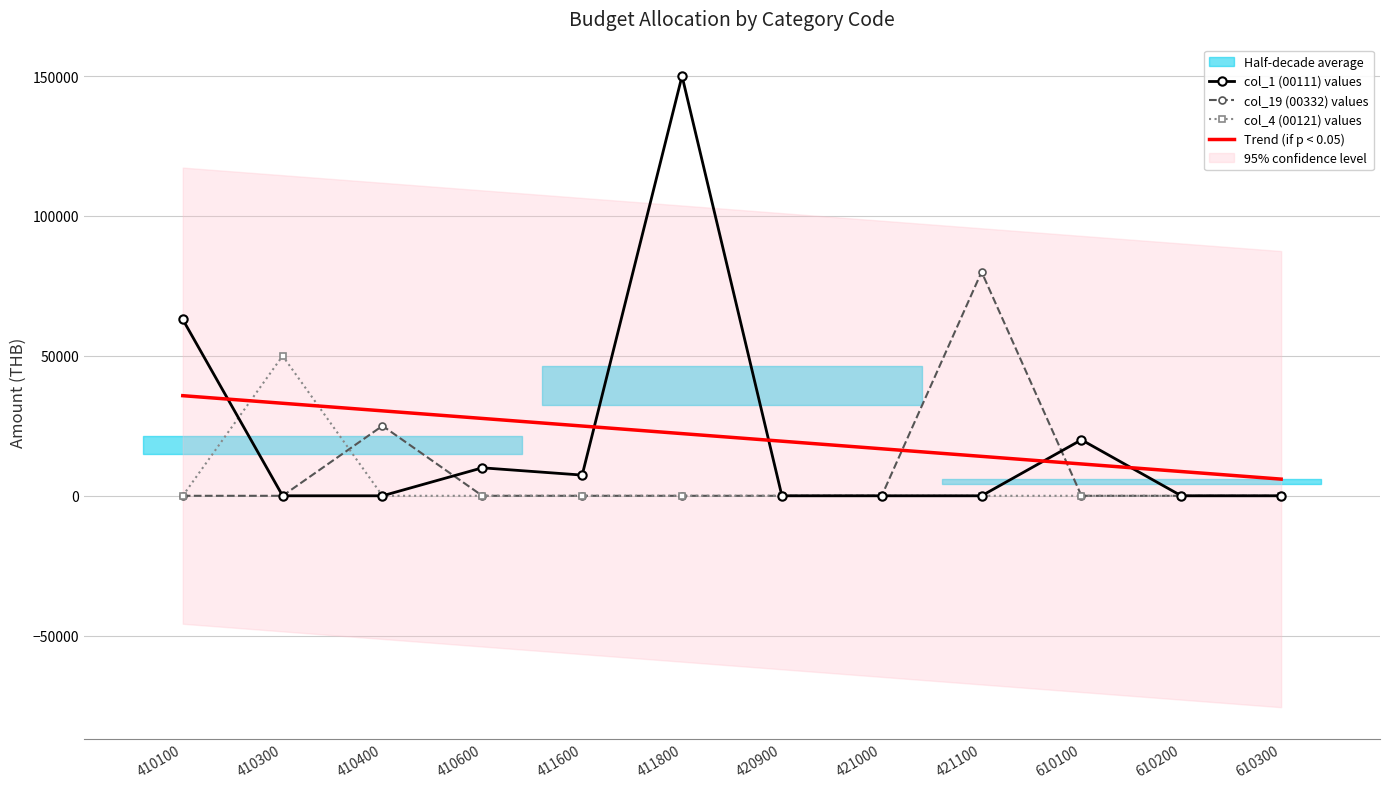

What is the difference between the highest and lowest values at 411600?

24932.4